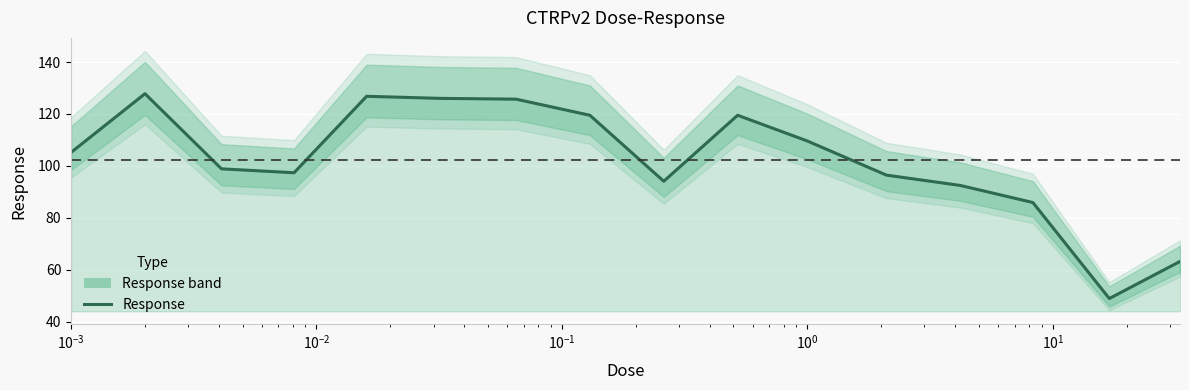

How many values are below 105?

8